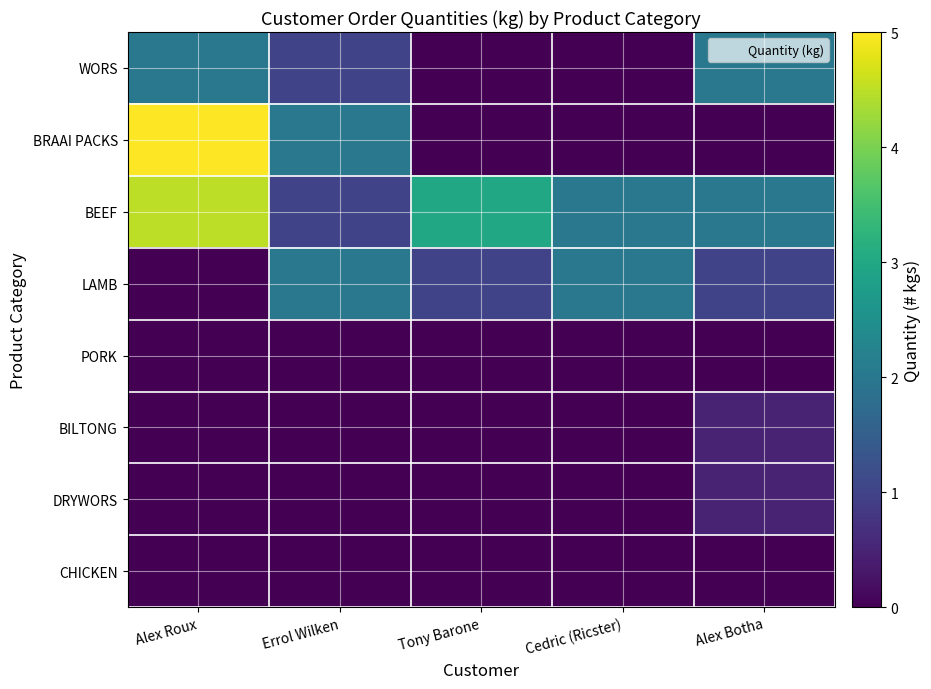

Reading left to right, what are all the values shown in this chart?

WORS: Alex Roux=2.0	Errol Wilken=1.0	Tony Barone=0.0	Cedric (Ricster)=0.0	Alex Botha=2.0
BRAAI PACKS: Alex Roux=5.0	Errol Wilken=2.0	Tony Barone=0.0	Cedric (Ricster)=0.0	Alex Botha=0.0
BEEF: Alex Roux=4.5	Errol Wilken=1.0	Tony Barone=3.0	Cedric (Ricster)=2.0	Alex Botha=2.0
LAMB: Alex Roux=0.0	Errol Wilken=2.0	Tony Barone=1.0	Cedric (Ricster)=2.0	Alex Botha=1.0
PORK: Alex Roux=0.0	Errol Wilken=0.0	Tony Barone=0.0	Cedric (Ricster)=0.0	Alex Botha=0.0
BILTONG: Alex Roux=0.0	Errol Wilken=0.0	Tony Barone=0.0	Cedric (Ricster)=0.0	Alex Botha=0.5
DRYWORS: Alex Roux=0.0	Errol Wilken=0.0	Tony Barone=0.0	Cedric (Ricster)=0.0	Alex Botha=0.5
CHICKEN: Alex Roux=0.0	Errol Wilken=0.0	Tony Barone=0.0	Cedric (Ricster)=0.0	Alex Botha=0.0